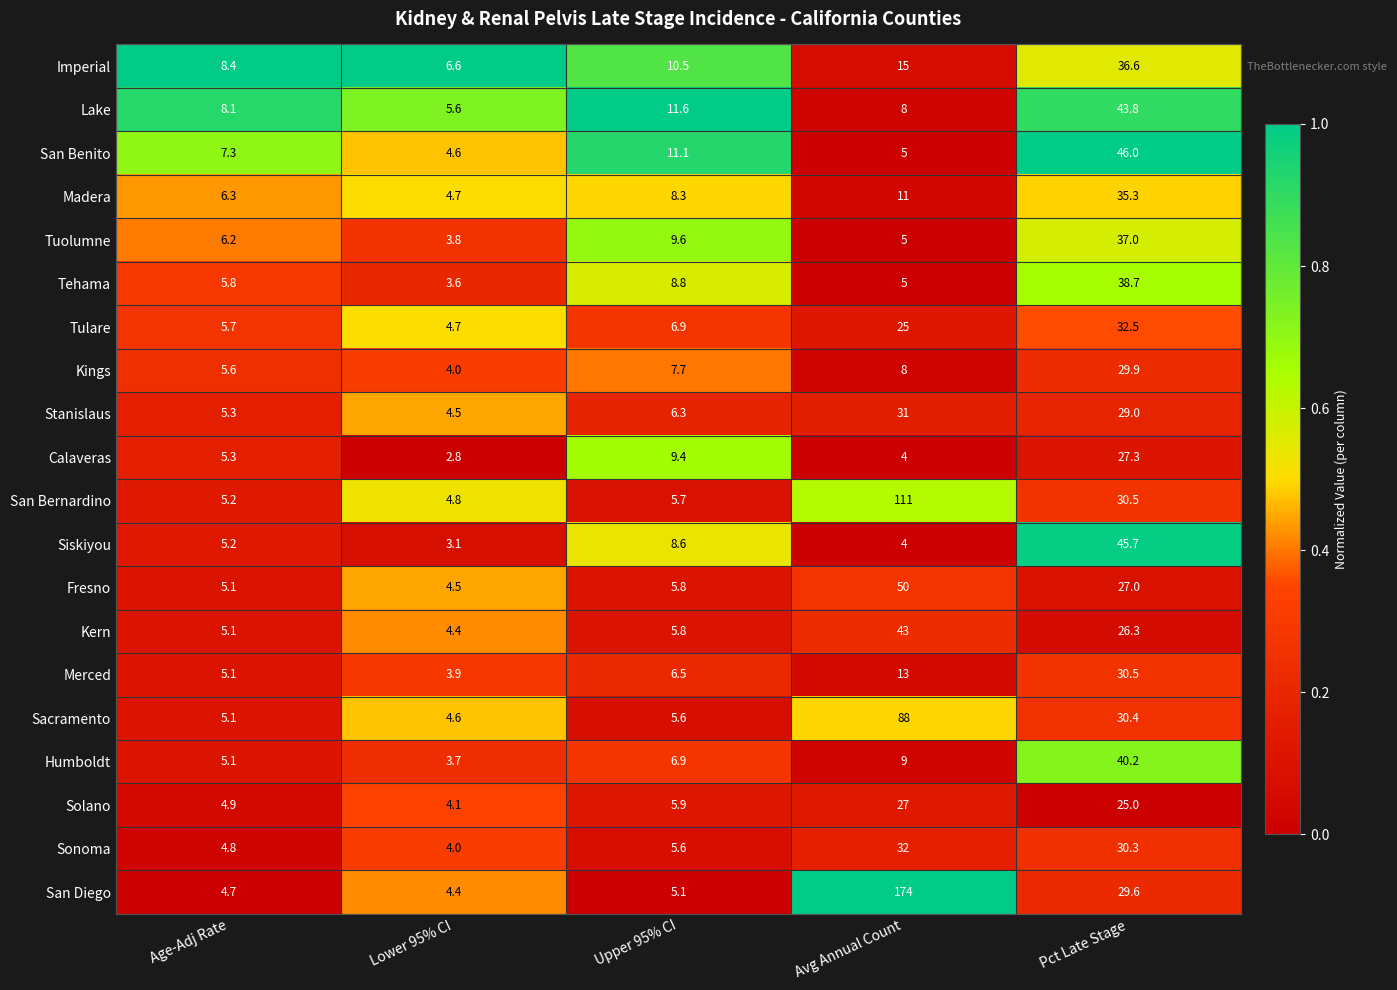

At which category does the chart reach its peak across all series?

Avg Annual Count